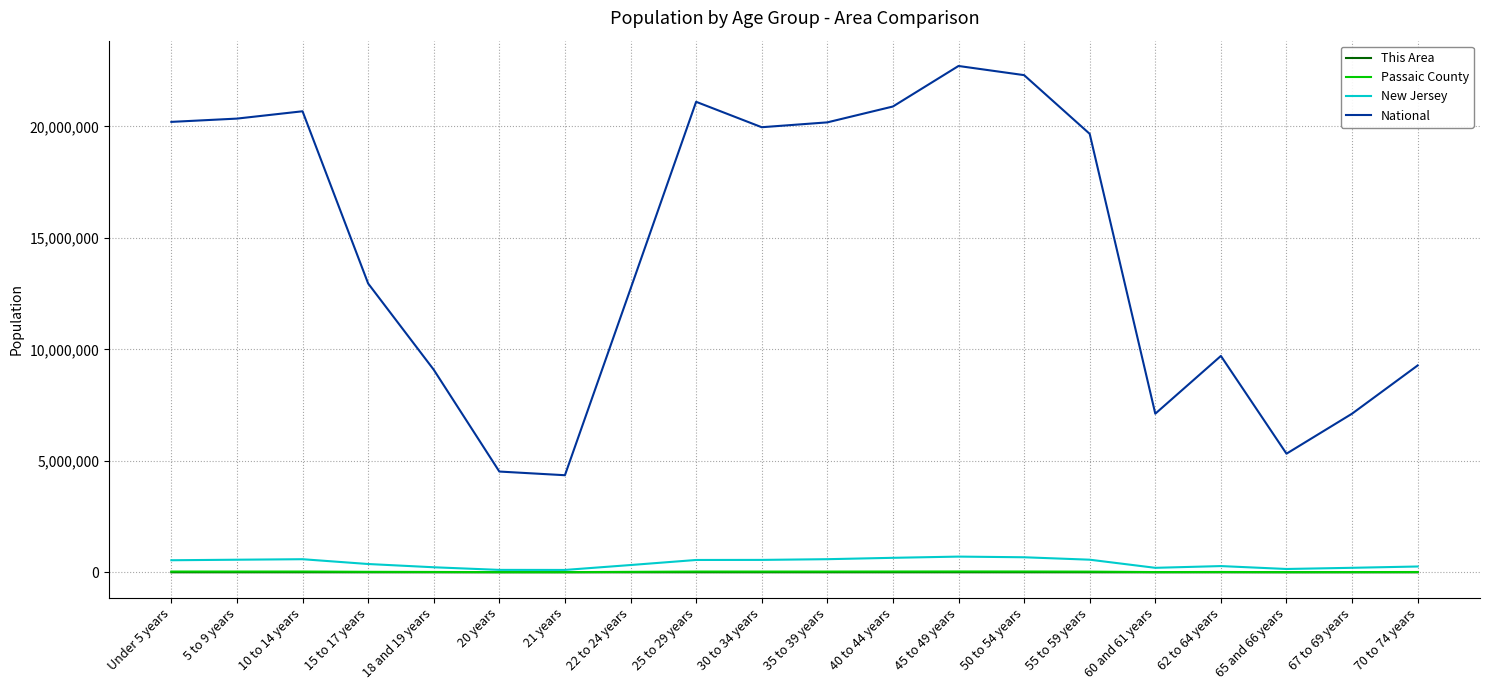

What is the average value of the National series?

14509549